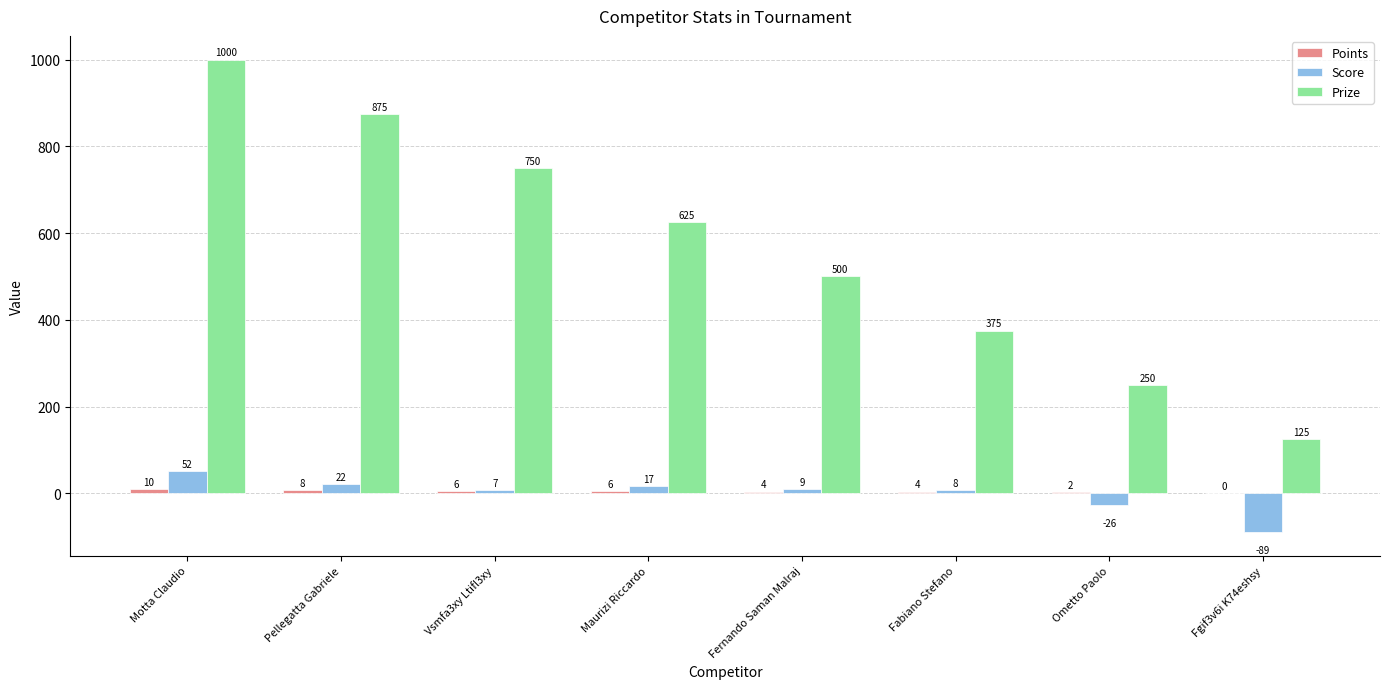

The value of Prize at Maurizi Riccardo is 625. True or false?

True